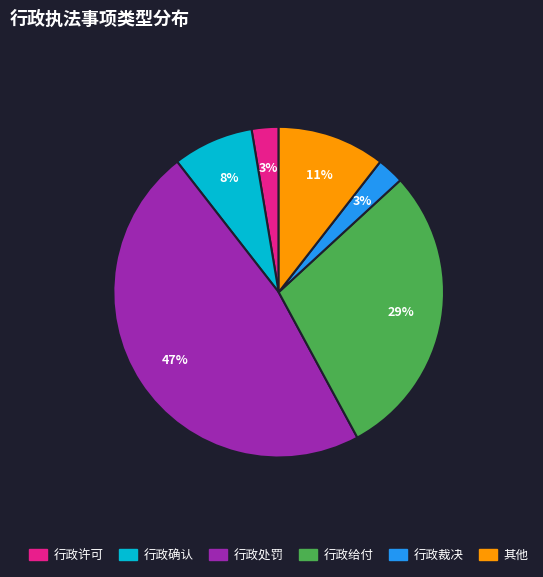

To the nearest percent, what is the average slice percentage?

17%